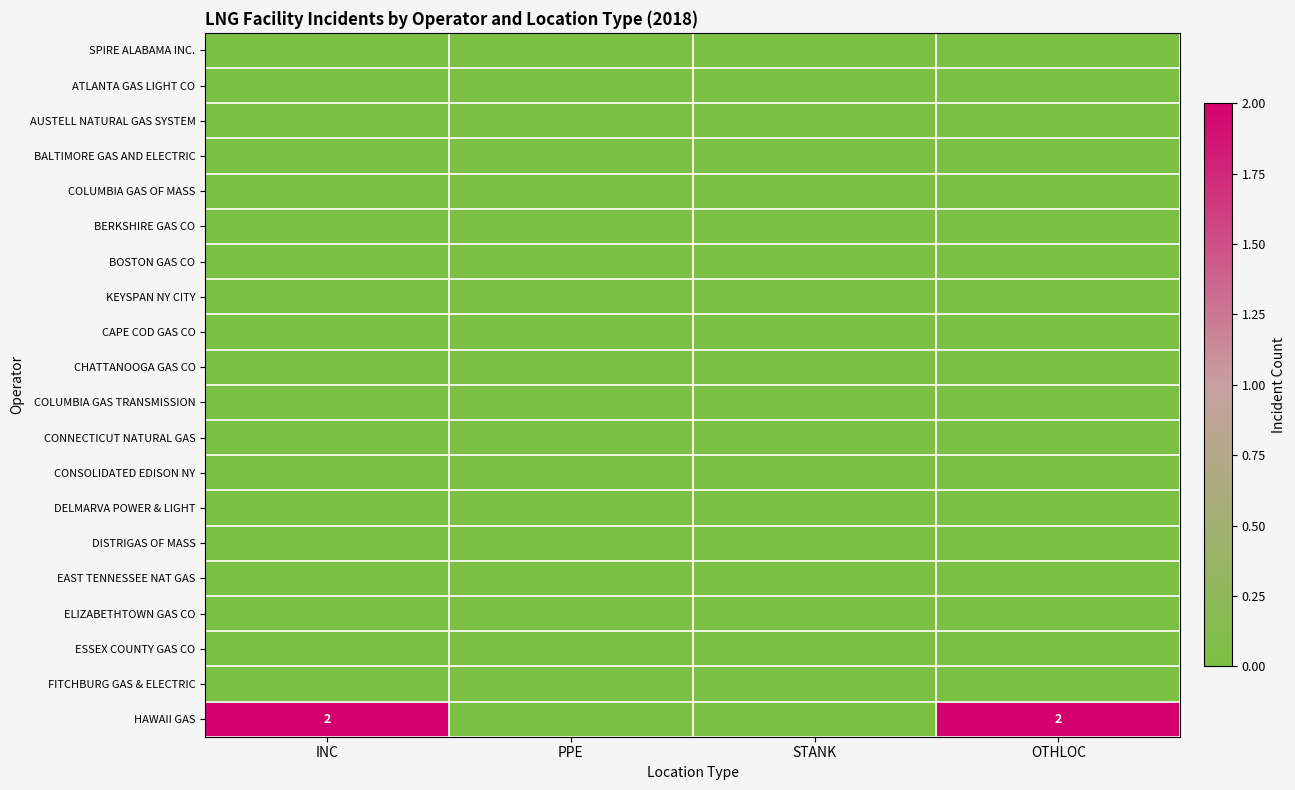

How many distinct data groups are displayed?

20